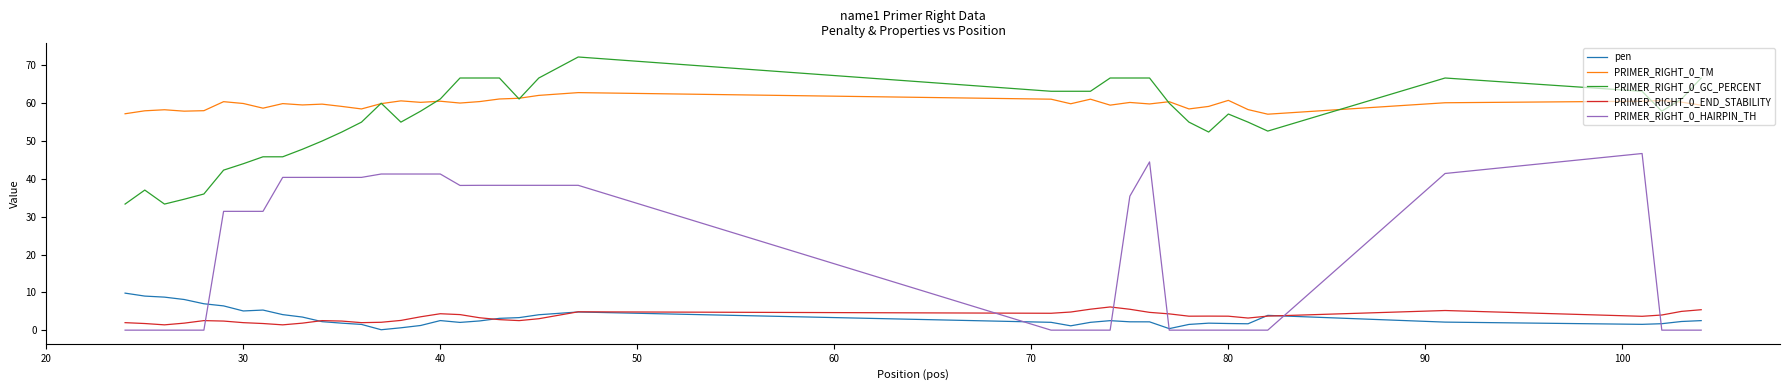

Rank the series by their maximum value, from highest to lowest.

PRIMER_RIGHT_0_GC_PERCENT, PRIMER_RIGHT_0_TM, PRIMER_RIGHT_0_HAIRPIN_TH, pen, PRIMER_RIGHT_0_END_STABILITY